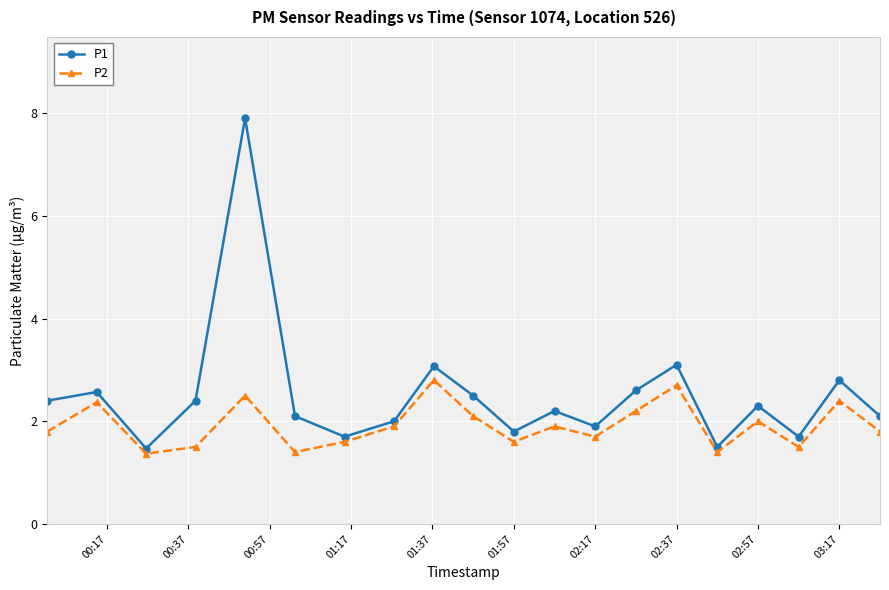

Reading left to right, transcribe all the data shown in this chart.

P1: 2.4	2.6	1.5	2.4	7.9	2.1	1.7	2.0	3.1	2.5	1.8	2.2	1.9	2.6	3.1	1.5	2.3	1.7	2.8	2.1
P2: 1.8	2.4	1.4	1.5	2.5	1.4	1.6	1.9	2.8	2.1	1.6	1.9	1.7	2.2	2.7	1.4	2.0	1.5	2.4	1.8